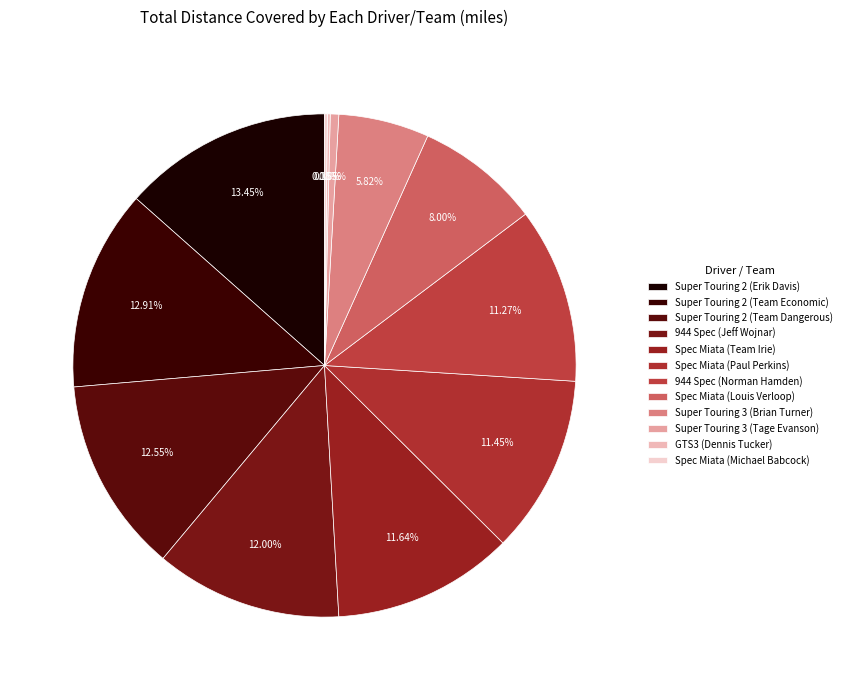

Is there a majority slice in this chart?

No